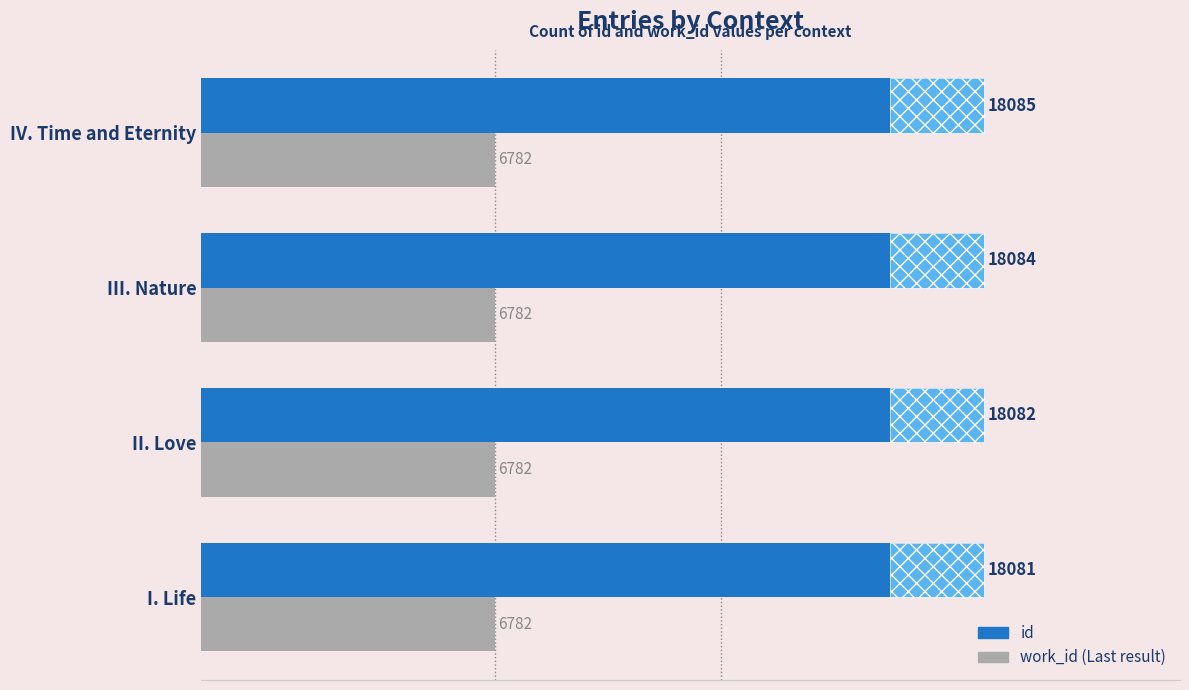

The value of id at I. Life is 18081.0. True or false?

True